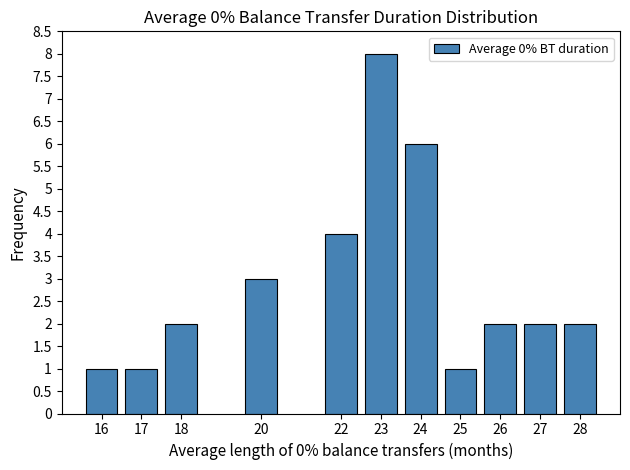

Reading right to left, extract all data points from this chart.

28=2	27=2	26=2	25=1	24=6	23=8	22=4	20=3	18=2	17=1	16=1